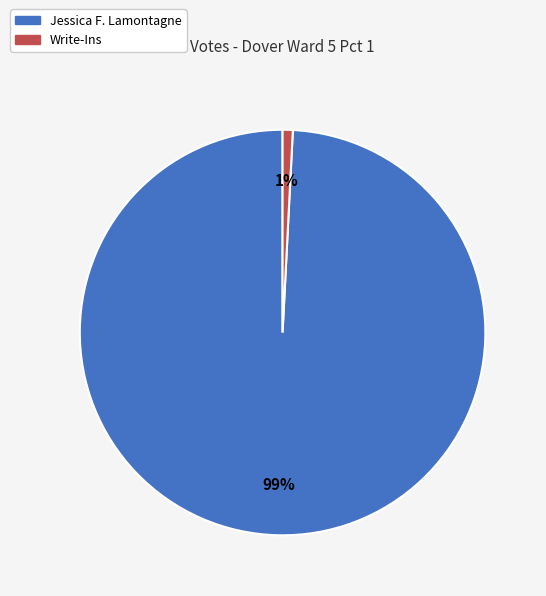

How many segments does this pie chart have?

2